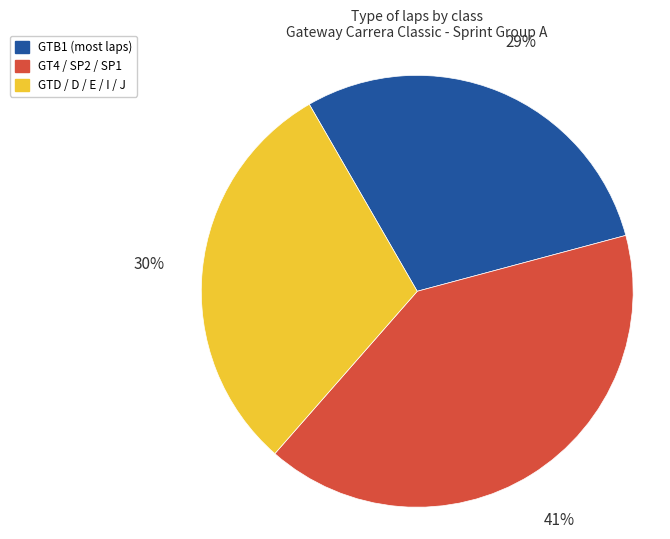

How many slices are in this pie chart?

3